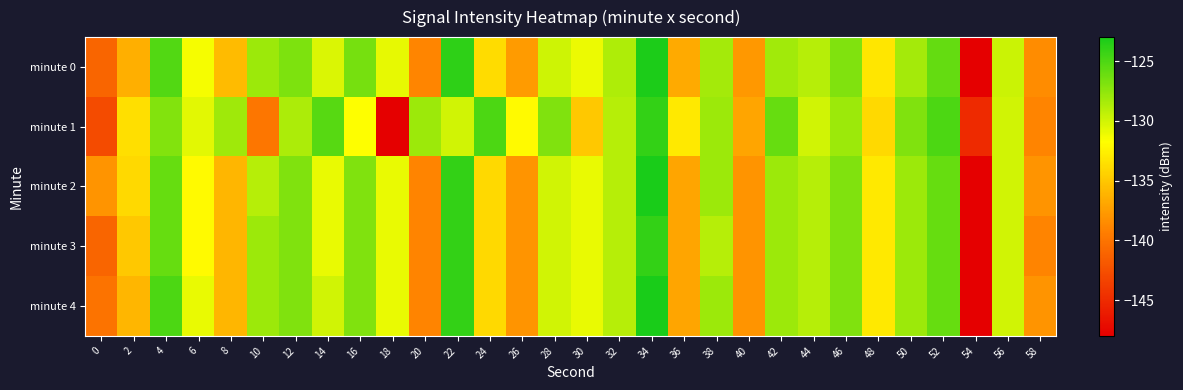

Between 8 and 36, which series saw the biggest shift?

minute 1